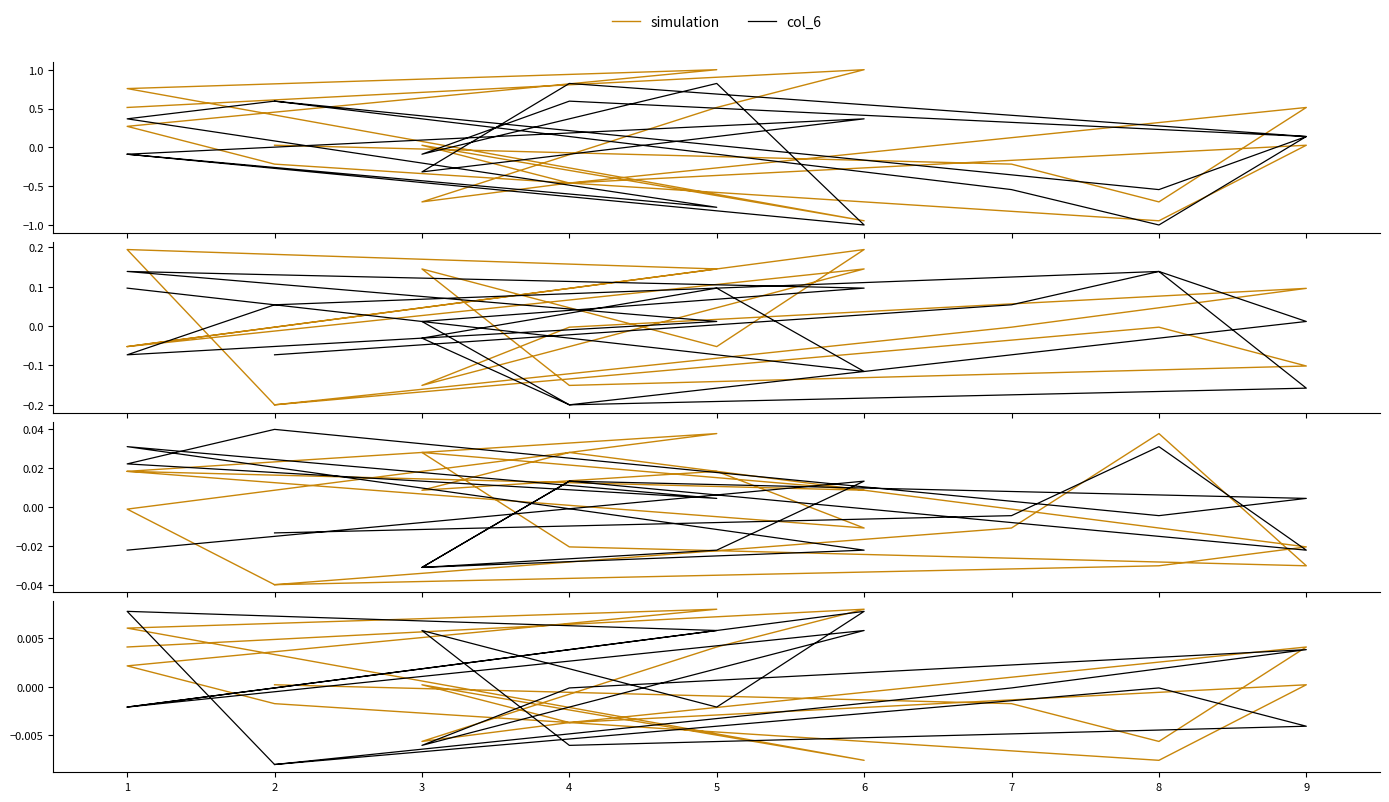

How many values in the simulation series are below 0?

8